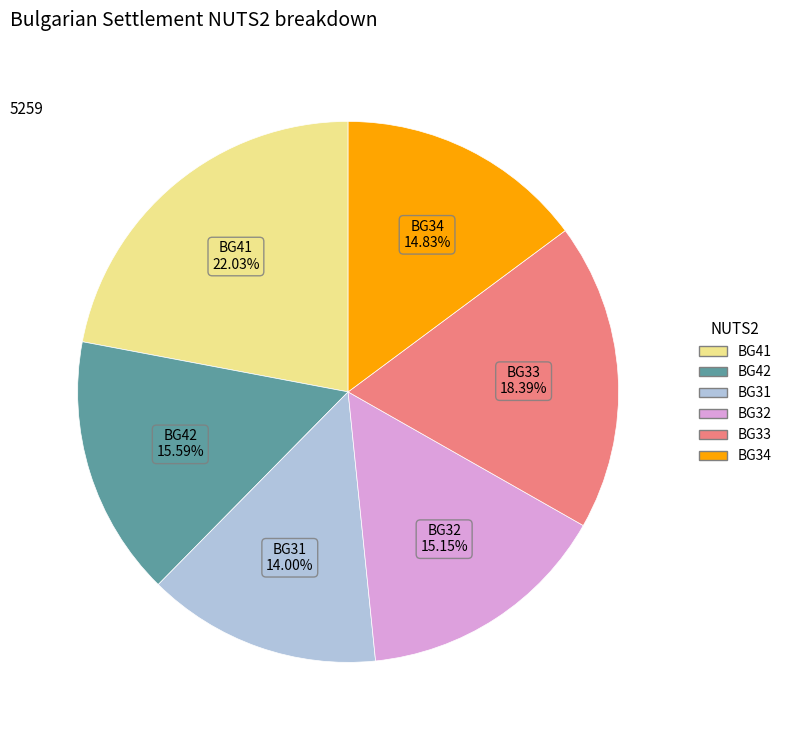

How many segments does this pie chart have?

6